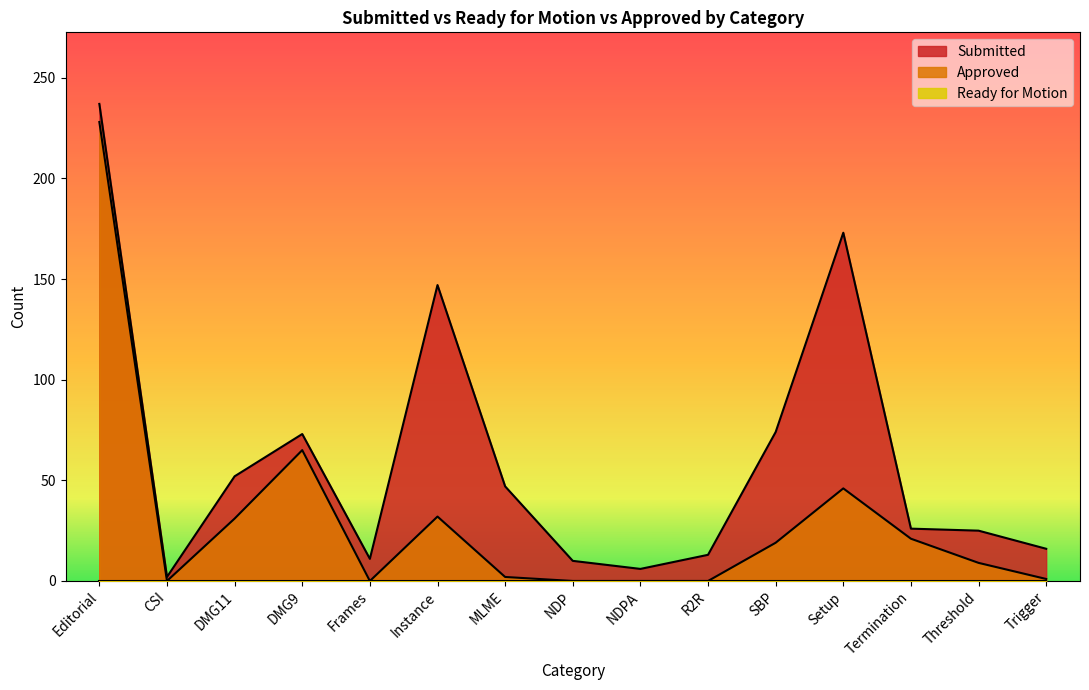

At which category does Submitted reach its first local valley?

CSI